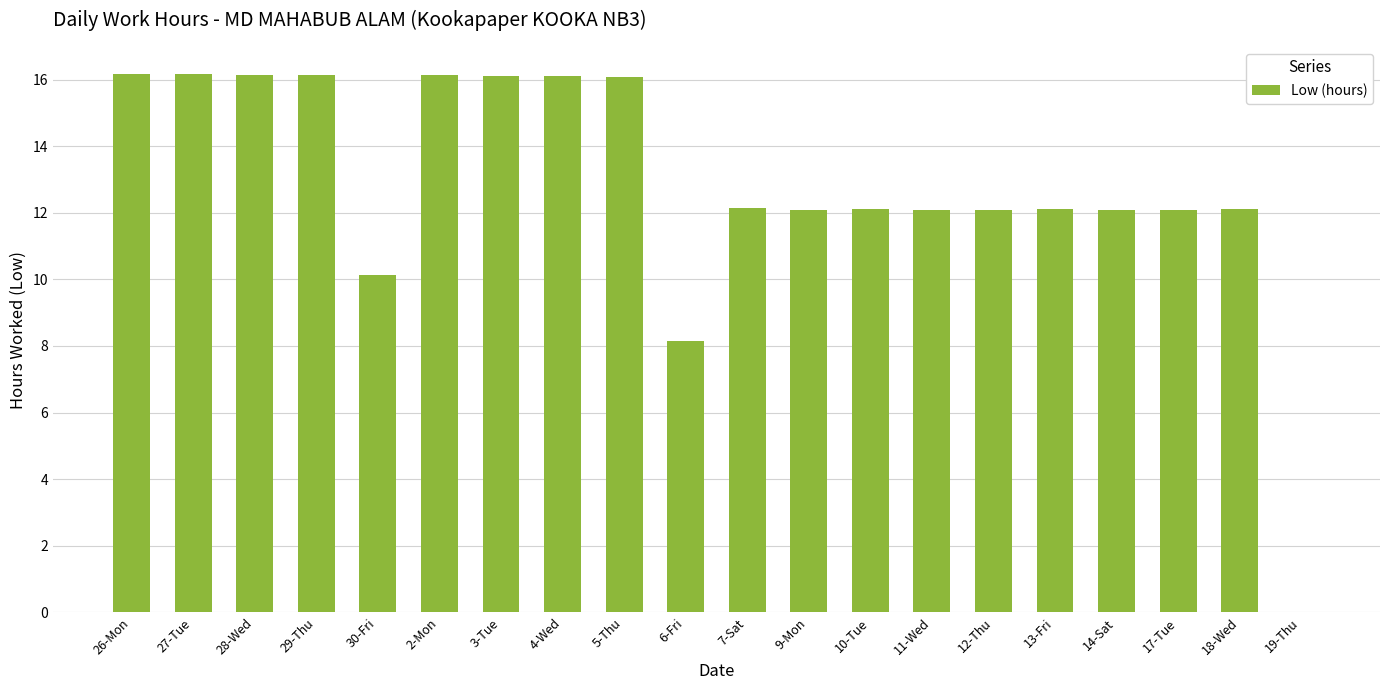

What is the maximum value shown in the chart?

16.2